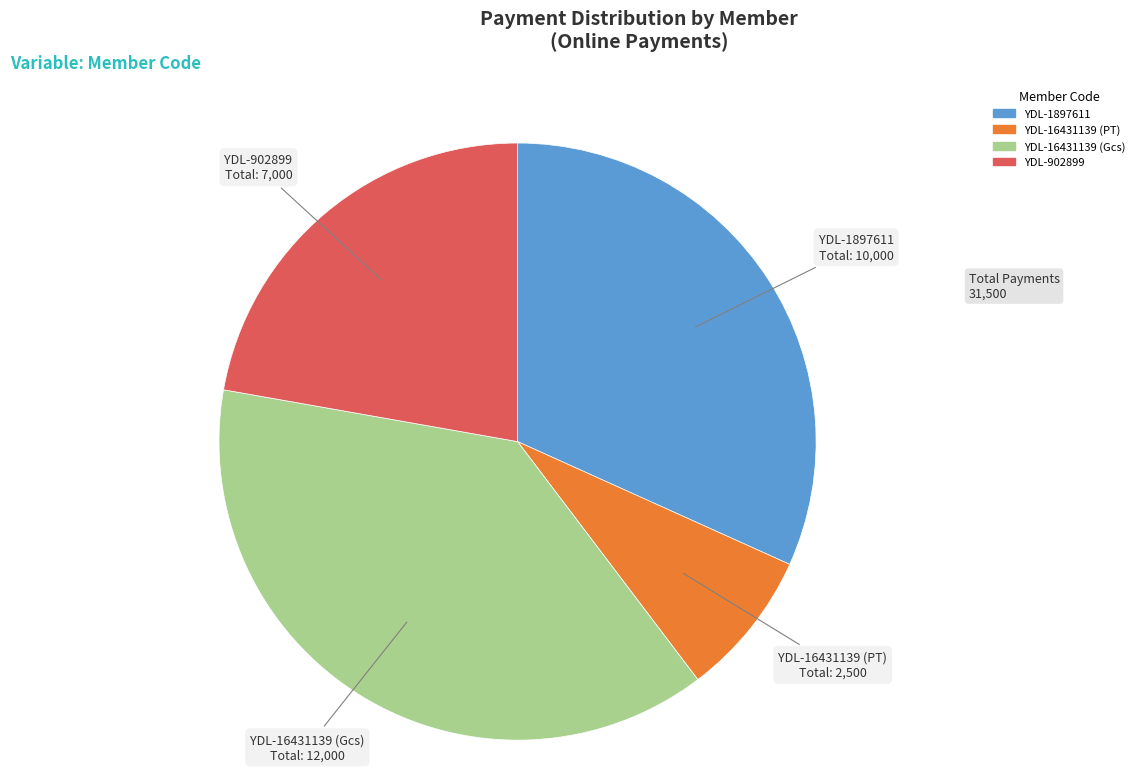

What is the ratio of the value at YDL-902899 to the value at YDL-1897611?

0.7